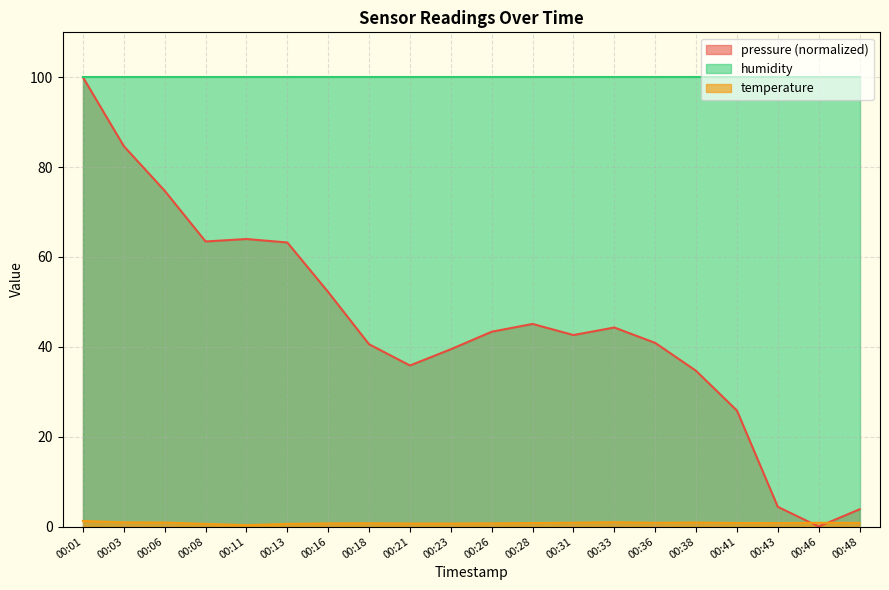

List the series in order of their overall mean, lowest first.

temperature, pressure (normalized), humidity